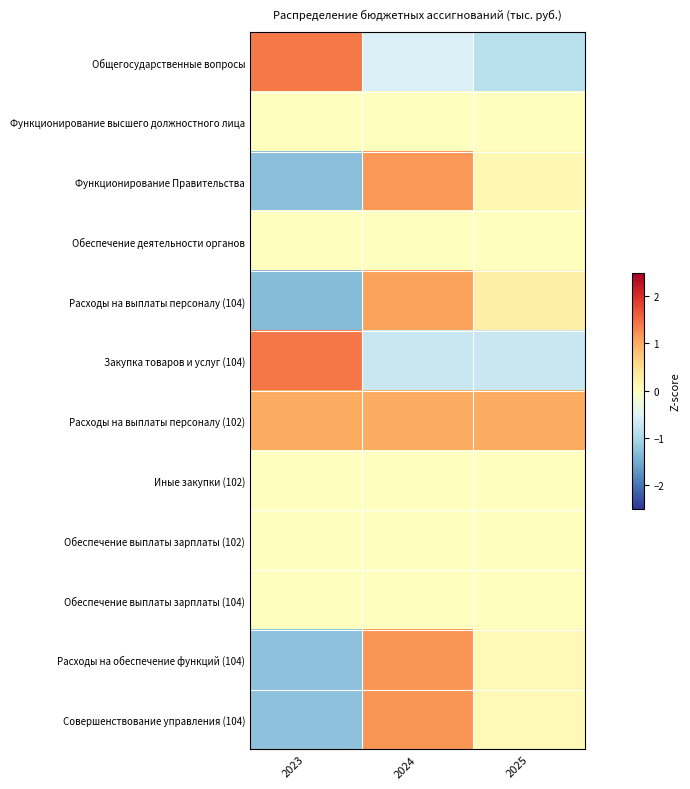

Which has a higher value, 2023 or 2024?

2023